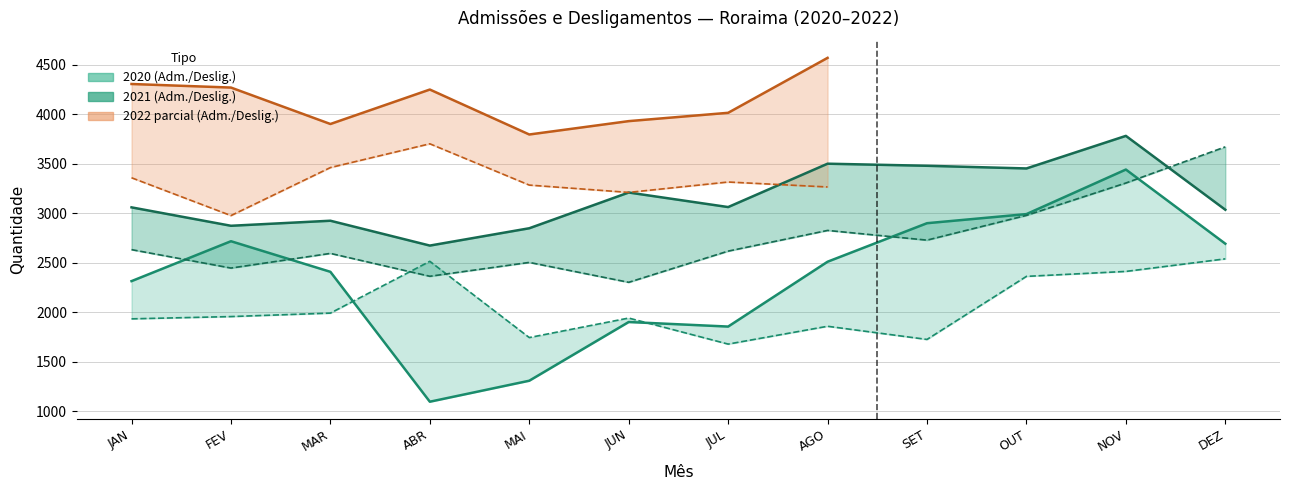

Which series has the largest range (max minus min)?

Admissões 2020